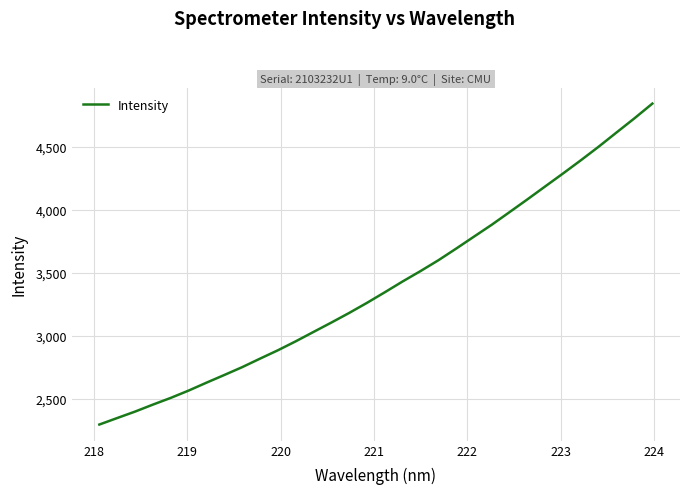

How many values exceed 3345?

16